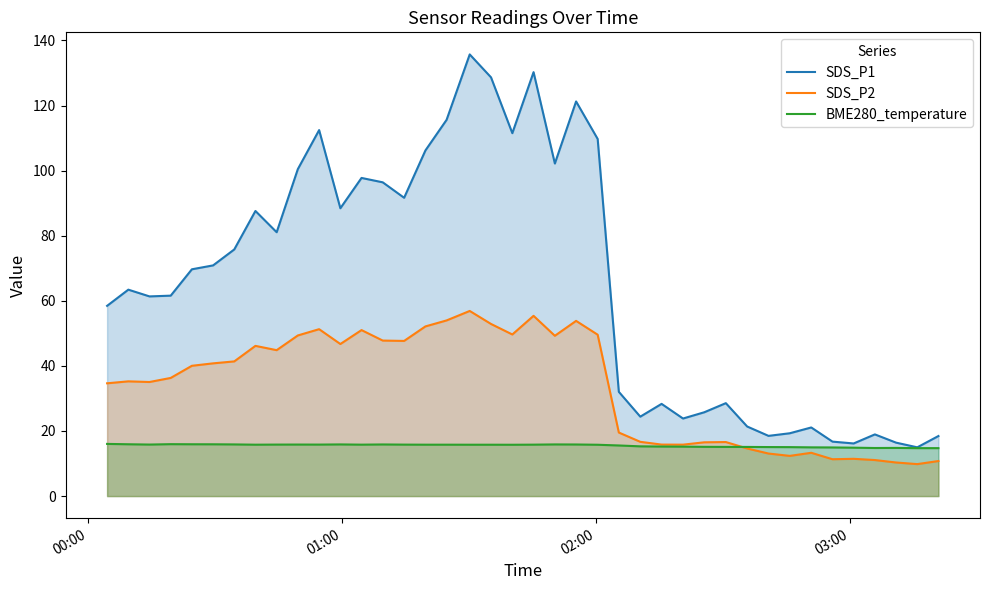

Which series ends up on top after the final intersection of BME280_temperature and SDS_P2?

BME280_temperature